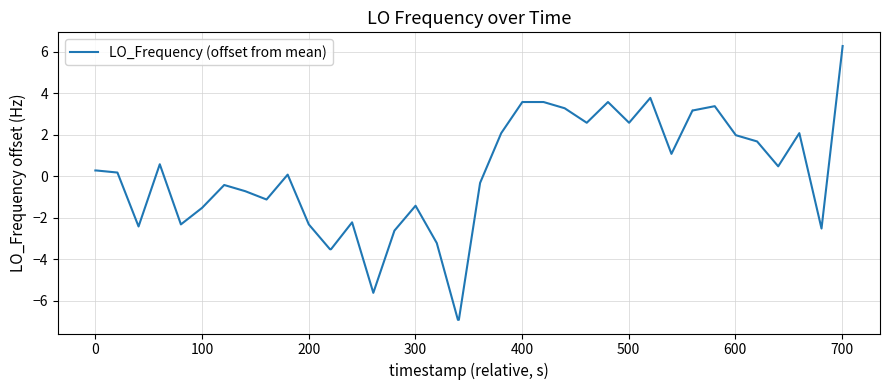

What is the difference between the maximum and second lowest values?

13.2